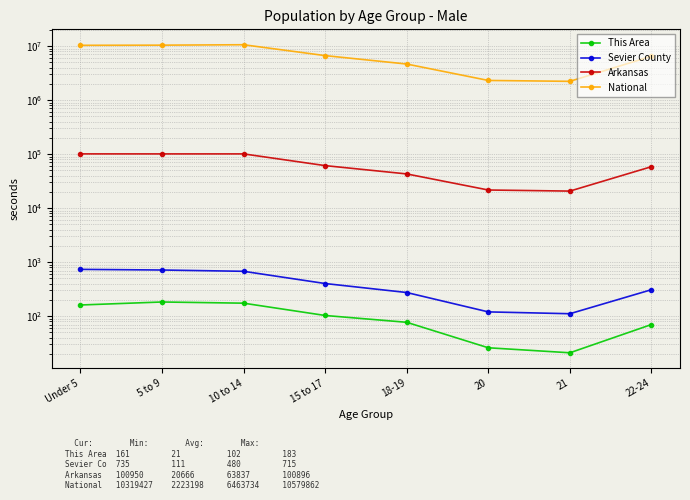

How many lines are shown in the chart?

4